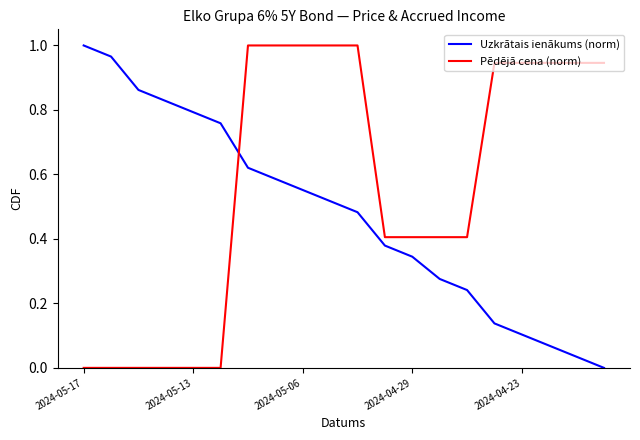

True or false: Uzkrātais ienākums (norm) and Pēdējā cena (norm) intersect in this chart.

True